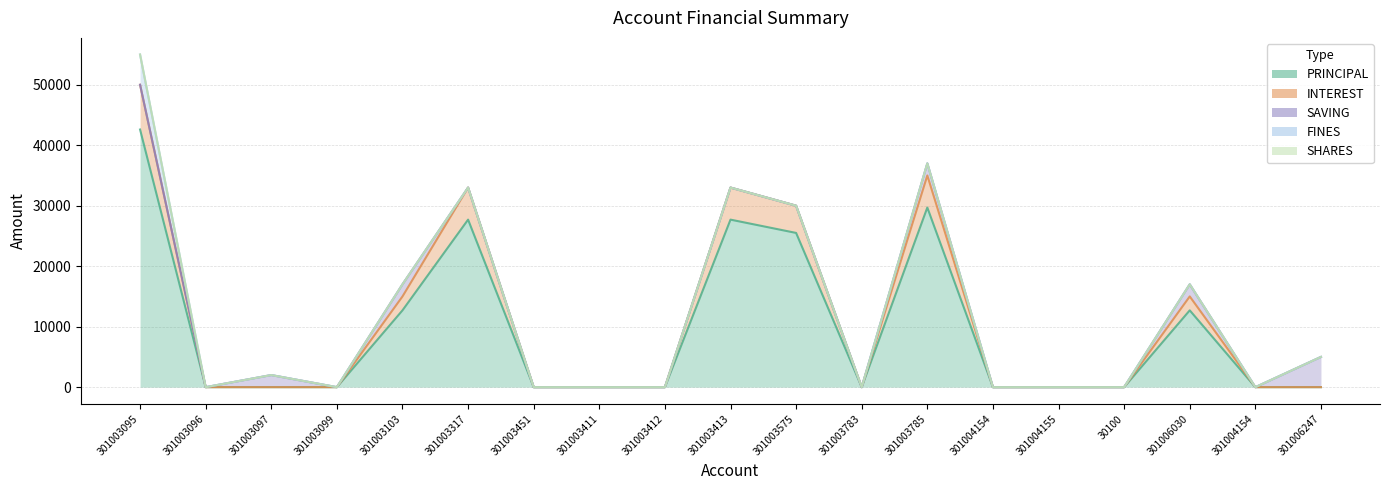

How many data points does each series have?

19